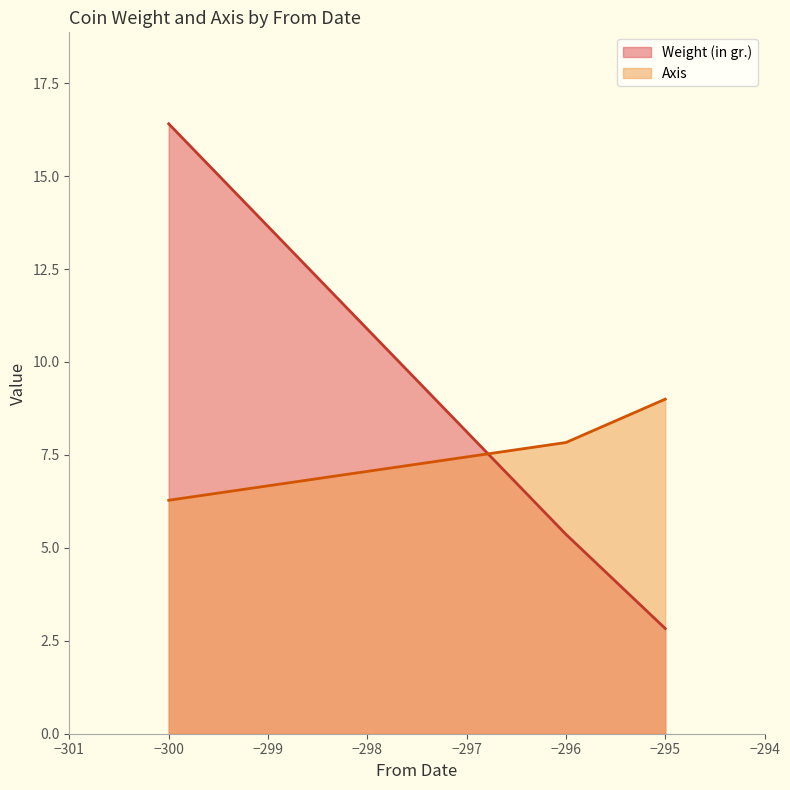

How many lines are shown in the chart?

2